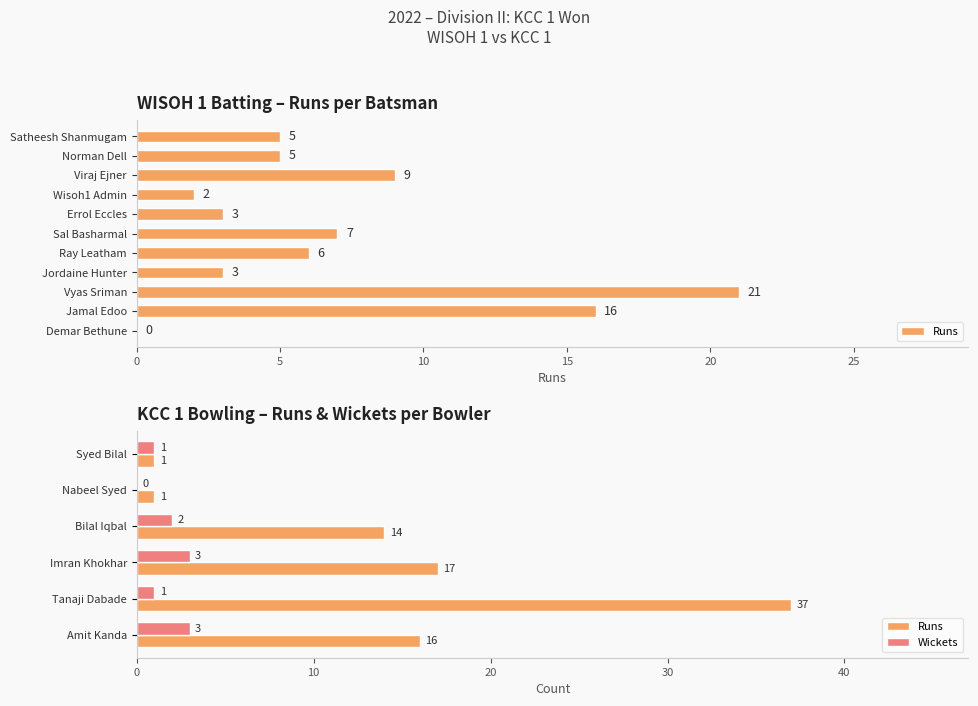

At how many categories does at least one series exceed 12?

4